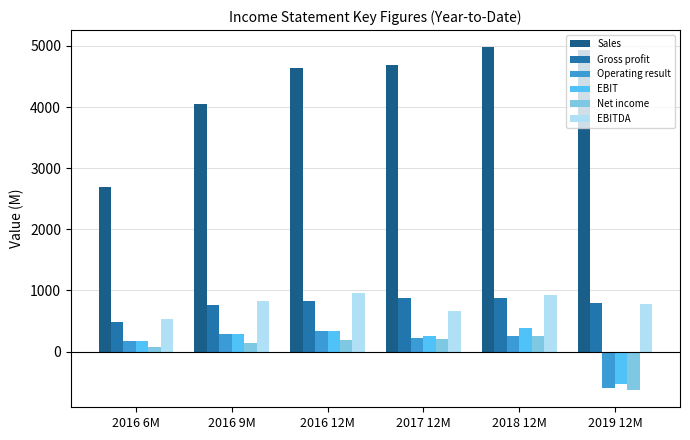

Count the number of categories in the chart.

6